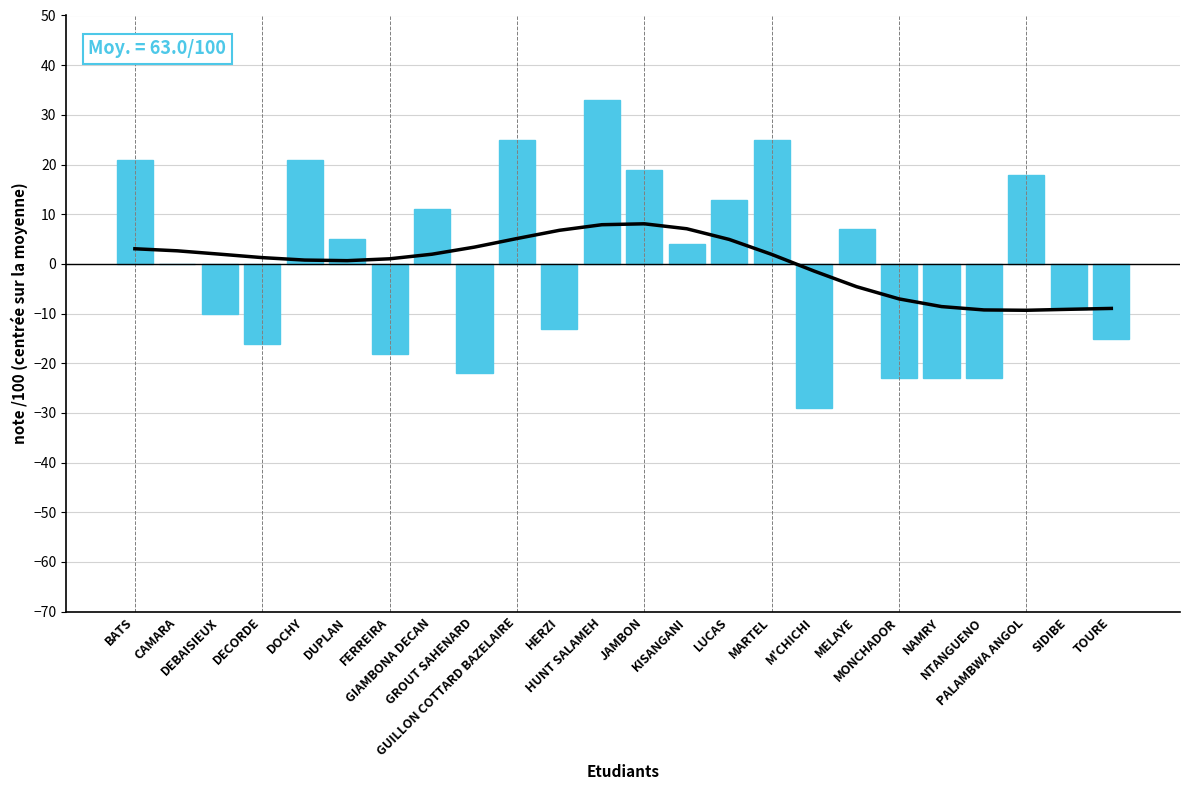

How many negative values are there?

12